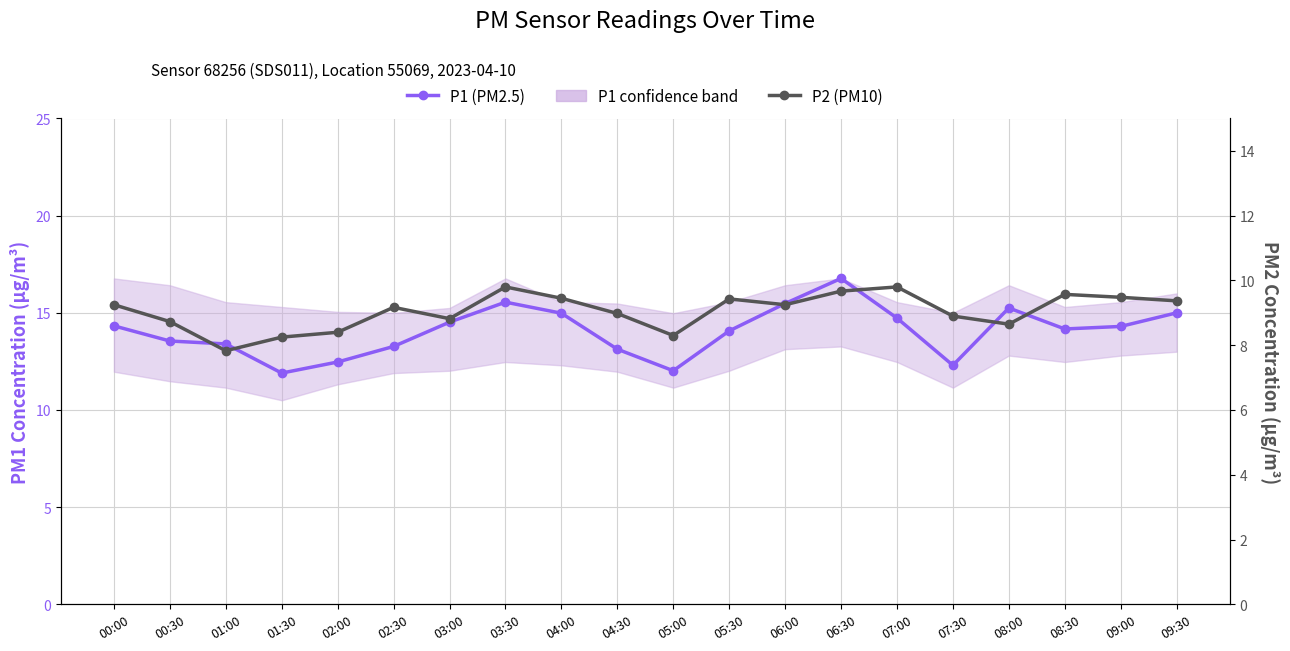

True or false: P1 (PM2.5) and P2 (PM10) intersect in this chart.

False